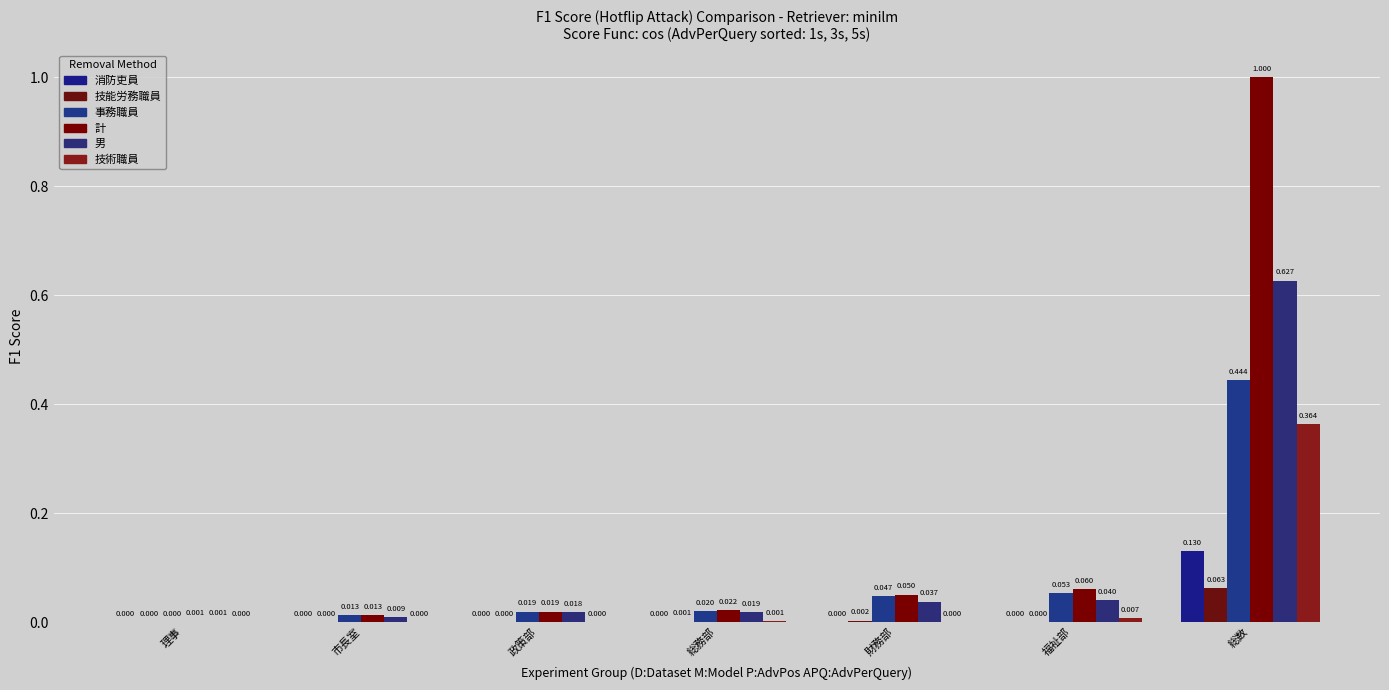

List the labels in order of 技能労務職員 value, largest first.

総数, 財務部, 総務部, 理事, 市長室, 政策部, 福祉部